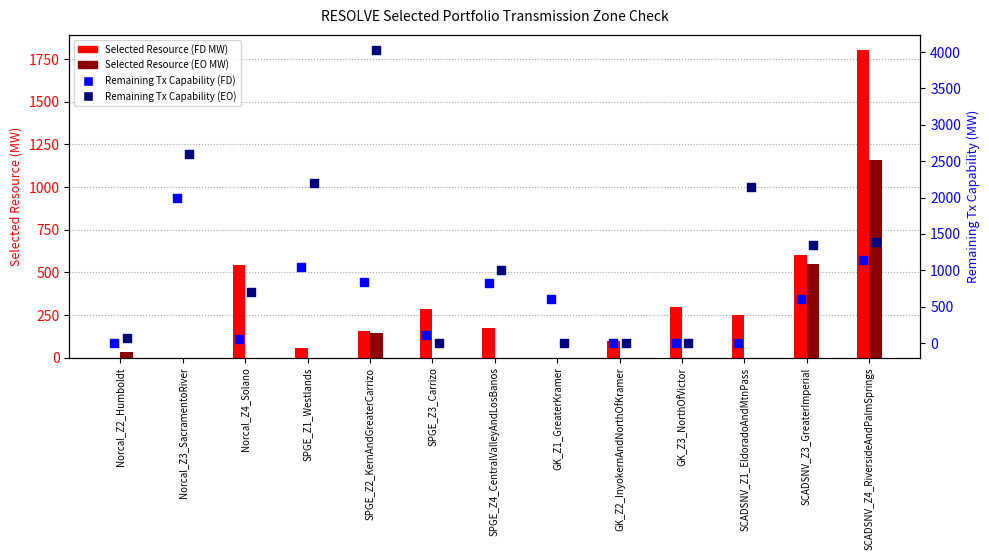

Which series has the widest spread of Y values?

Remaining Tx Capability (EO)